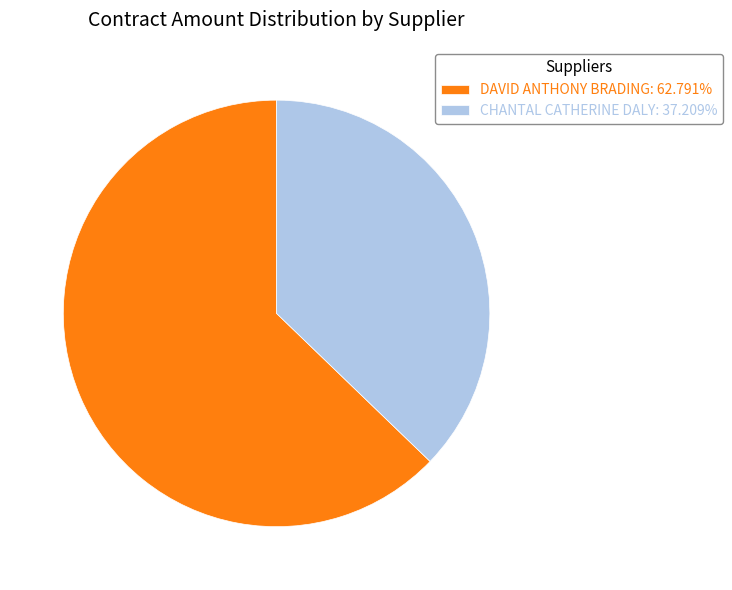

Count the number of slices in the pie.

2